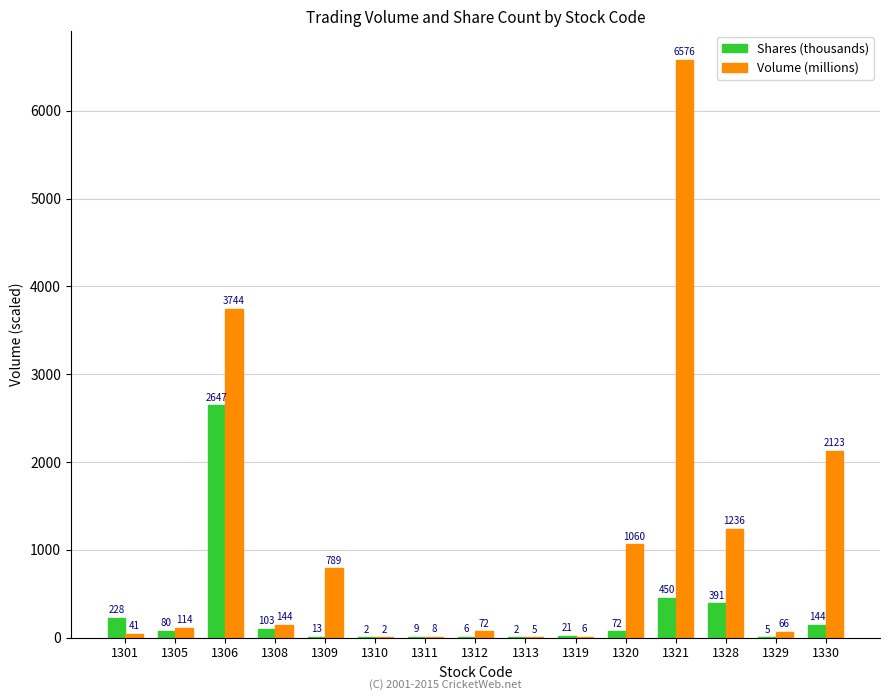

At which category is the sum across all series the highest?

1321